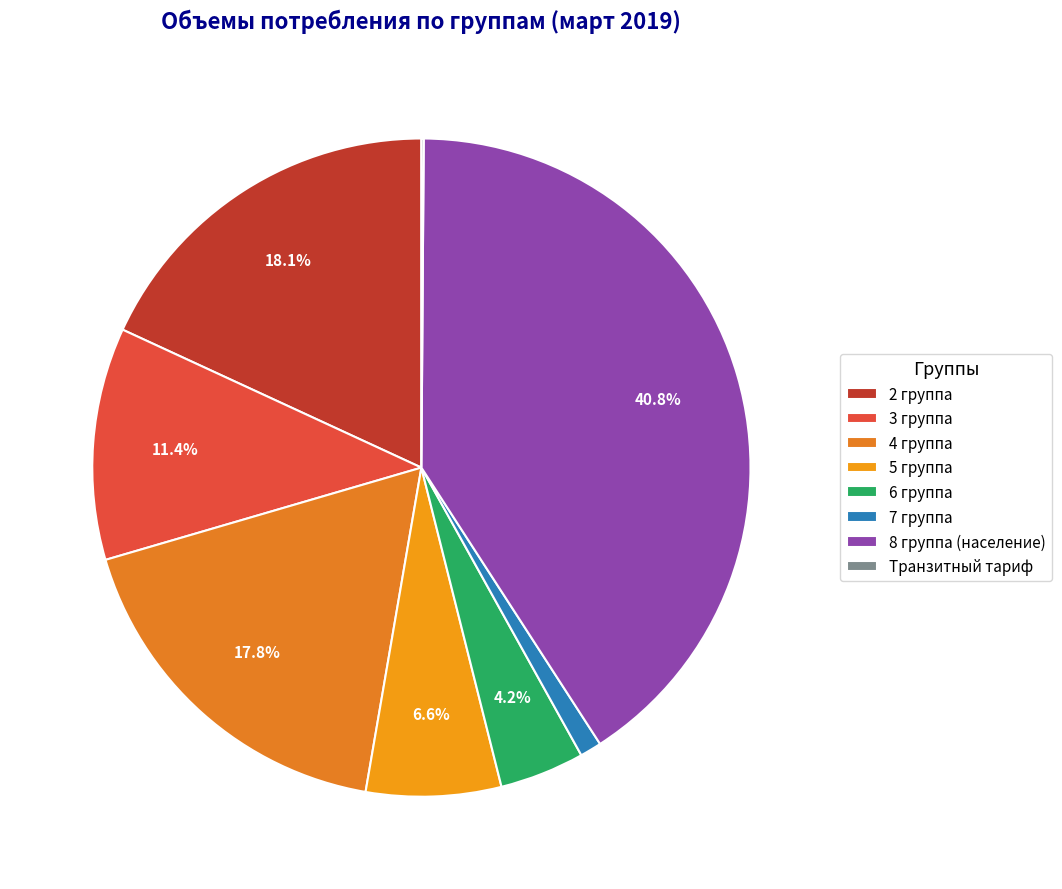

What is the change in value from 2 группа to Транзитный тариф?

-39.5